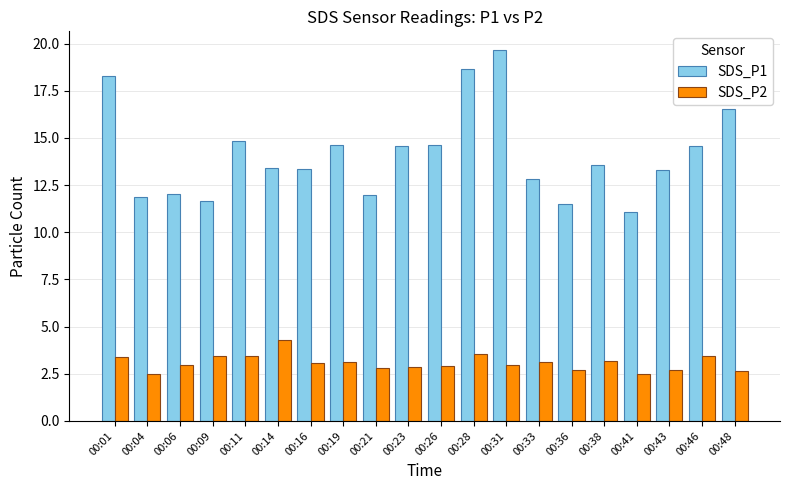

Read the SDS_P2 value at 00:26.

2.9